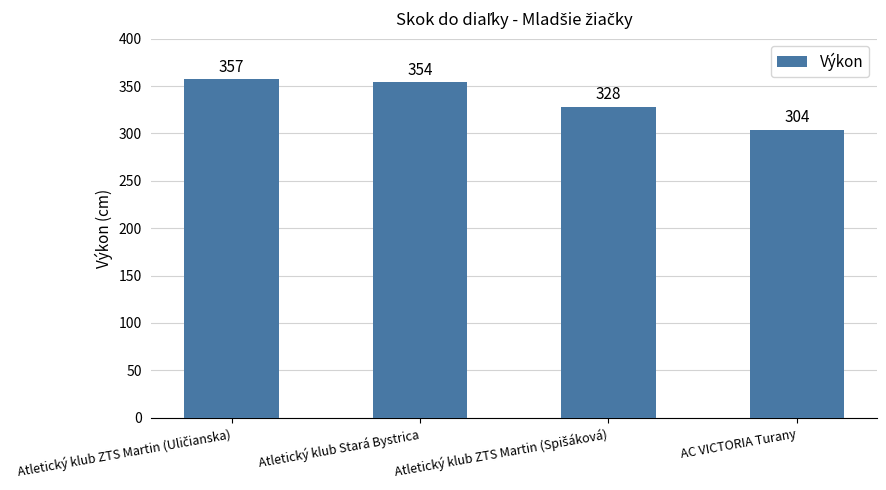

The value at Atletický klub Stará Bystrica is 246. True or false?

False